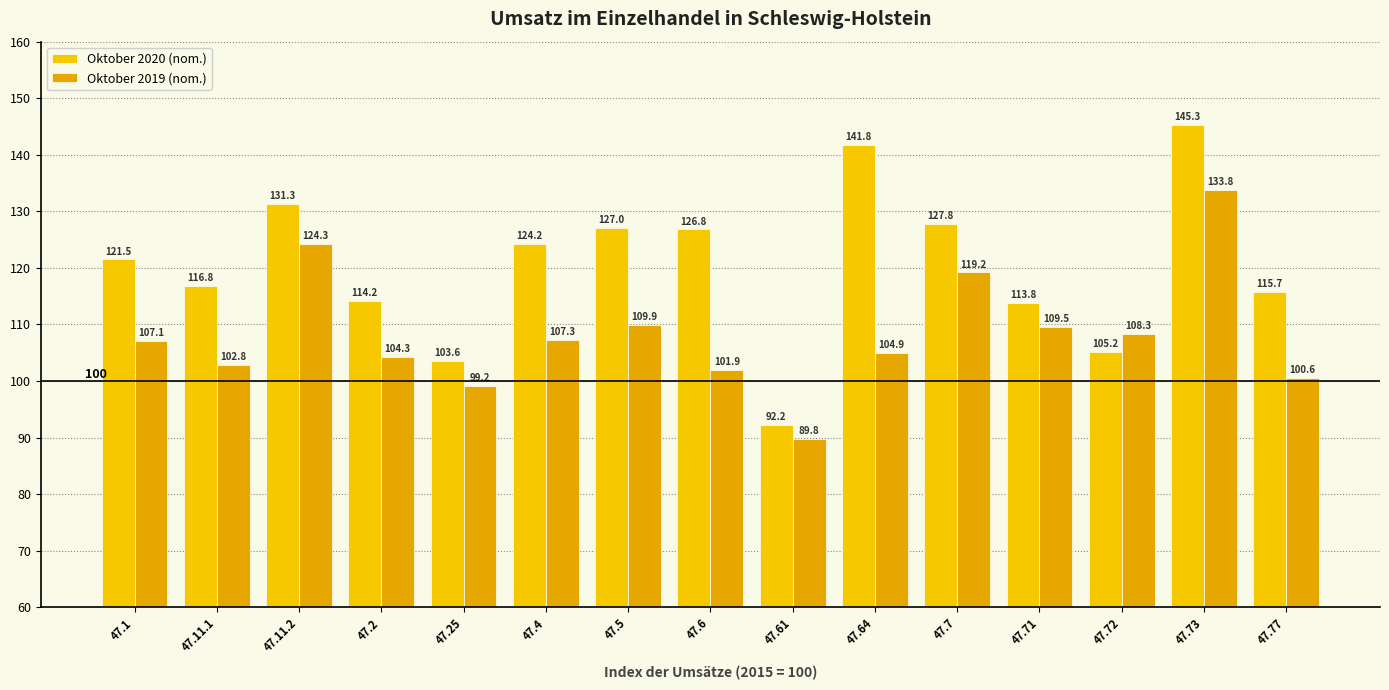

What is the highest value of the Oktober 2020 (nom.) series?

145.3